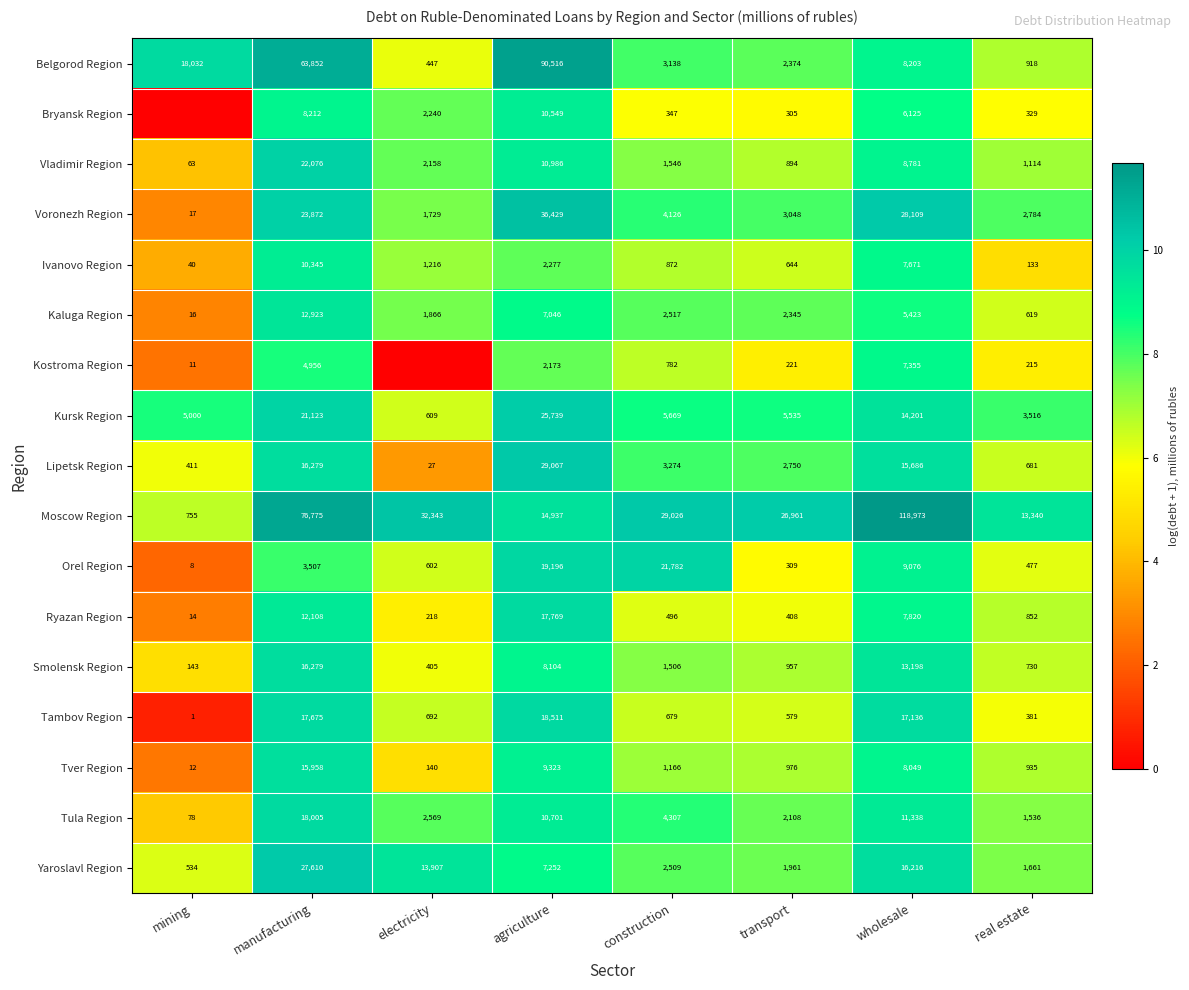

At wholesale, list the series in order from largest to smallest.

Moscow Region, Voronezh Region, Tambov Region, Yaroslavl Region, Lipetsk Region, Kursk Region, Smolensk Region, Tula Region, Orel Region, Vladimir Region, Belgorod Region, Tver Region, Ryazan Region, Ivanovo Region, Kostroma Region, Bryansk Region, Kaluga Region